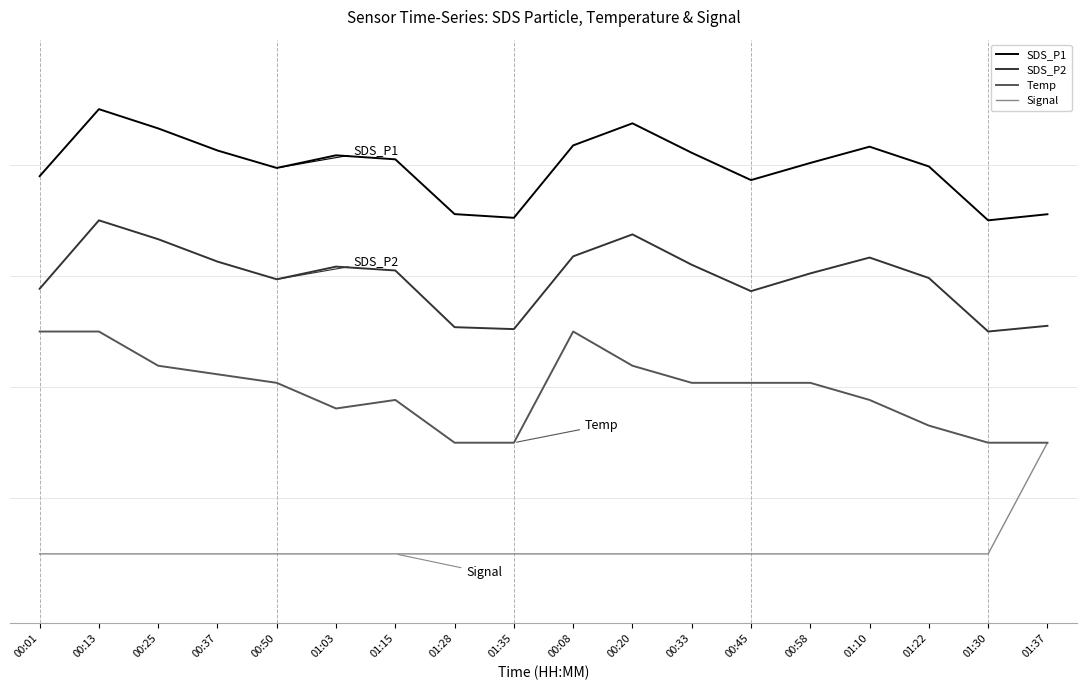

List the series in order of their peak value, highest first.

SDS_P1, SDS_P2, Temp, Signal